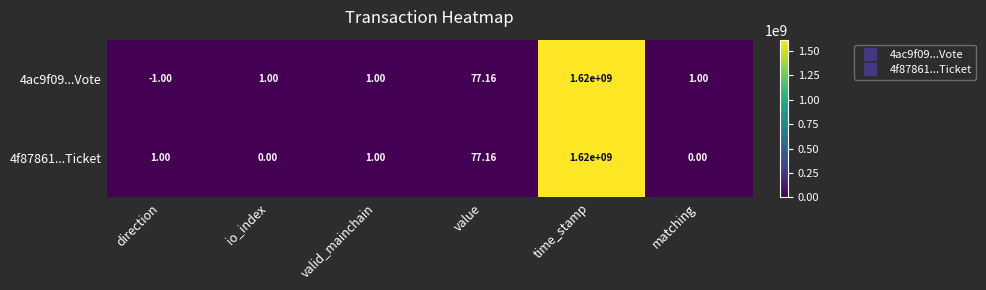

At which category is the sum across all series the highest?

time_stamp